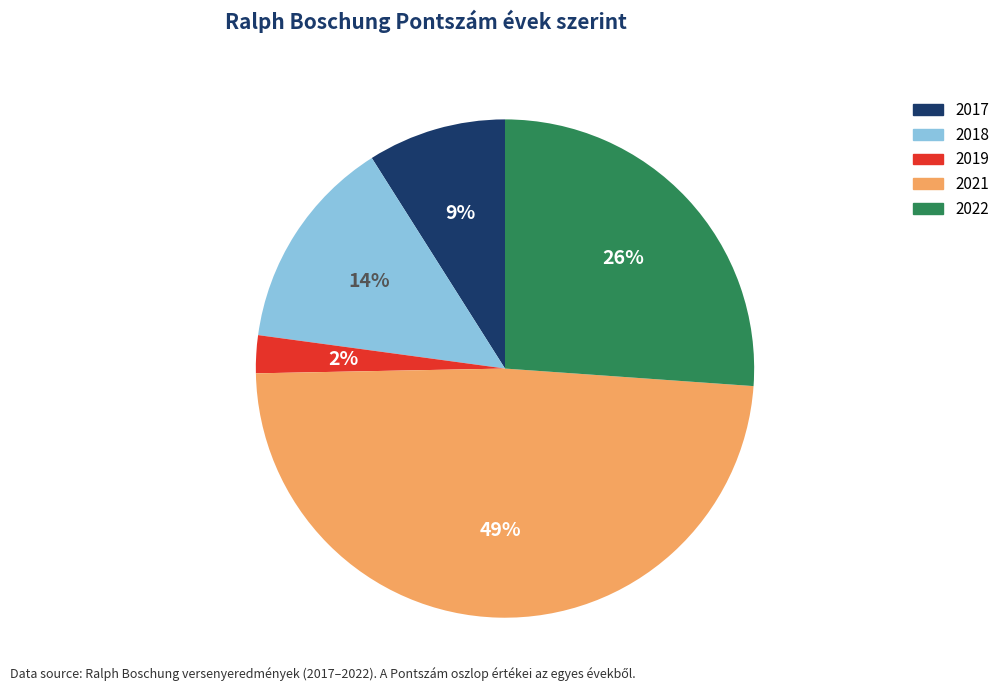

Is there a majority slice in this chart?

No